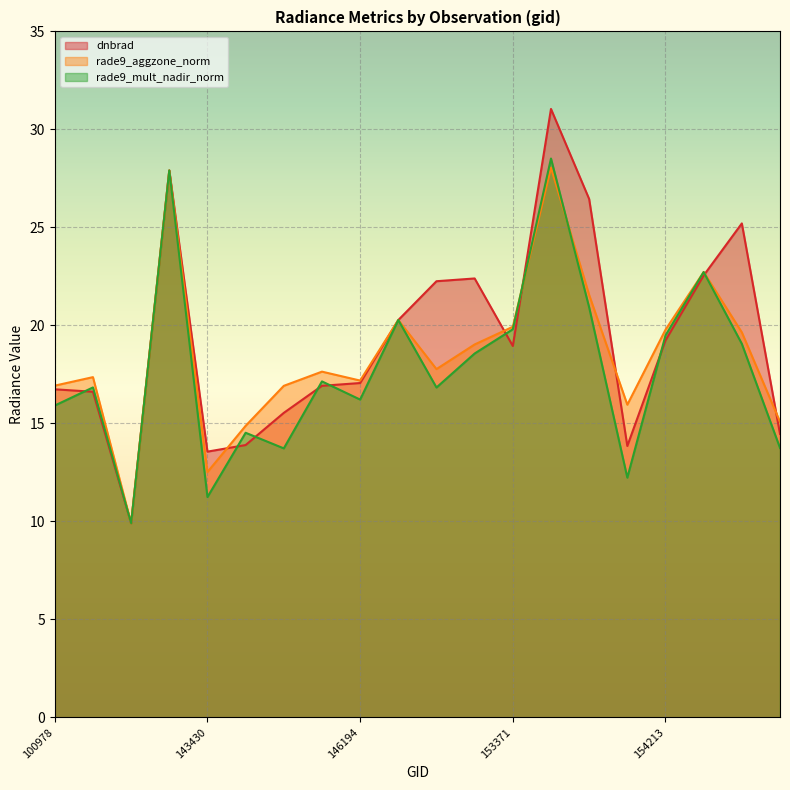

Reading left to right, list all the values displayed in this chart.

dnbrad: 100978=16.7	102352=16.6	140142=9.9	140142=27.9	143430=13.6	144221=13.9	145028=15.5	145229=16.9	146194=17.1	146385=20.3	148741=22.3	152628=22.4	153371=18.9	153478=31.0	153652=26.4	154022=13.8	154213=19.2	154406=22.5	154607=25.2	155191=14.5
rade9_aggzone_norm: 100978=16.9	102352=17.4	140142=9.9	140142=27.9	143430=12.5	144221=14.9	145028=16.9	145229=17.6	146194=17.2	146385=20.3	148741=17.8	152628=19.0	153371=19.9	153478=28.0	153652=21.6	154022=16.0	154213=19.8	154406=22.7	154607=19.6	155191=15.1
rade9_mult_nadir_norm: 100978=15.9	102352=16.8	140142=9.9	140142=27.9	143430=11.2	144221=14.5	145028=13.7	145229=17.1	146194=16.2	146385=20.3	148741=16.8	152628=18.6	153371=19.8	153478=28.5	153652=20.9	154022=12.2	154213=19.5	154406=22.7	154607=19.1	155191=13.7